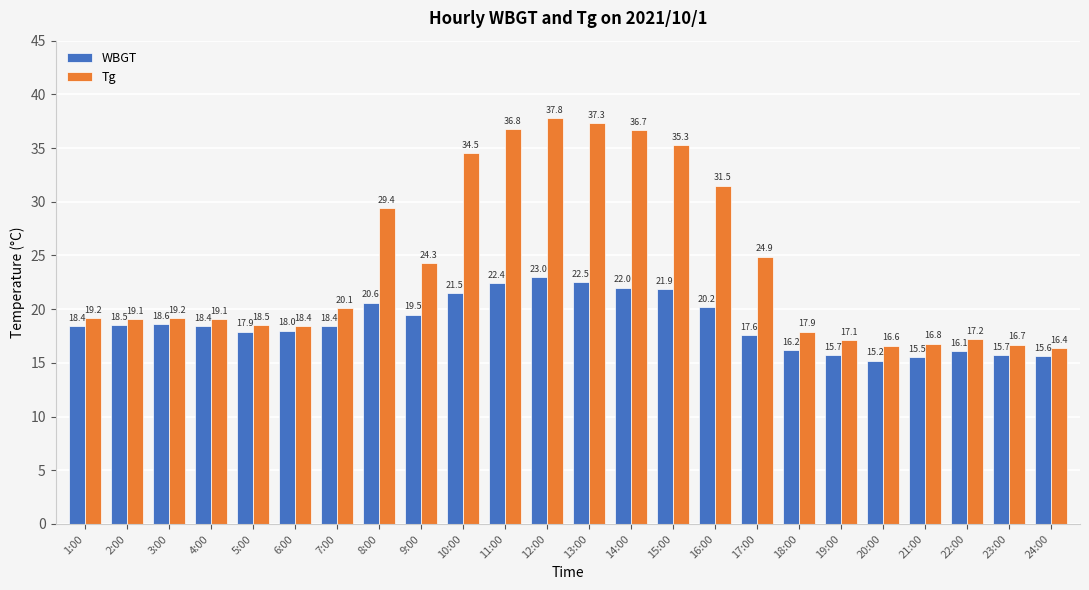

How many bars are there in total?

48